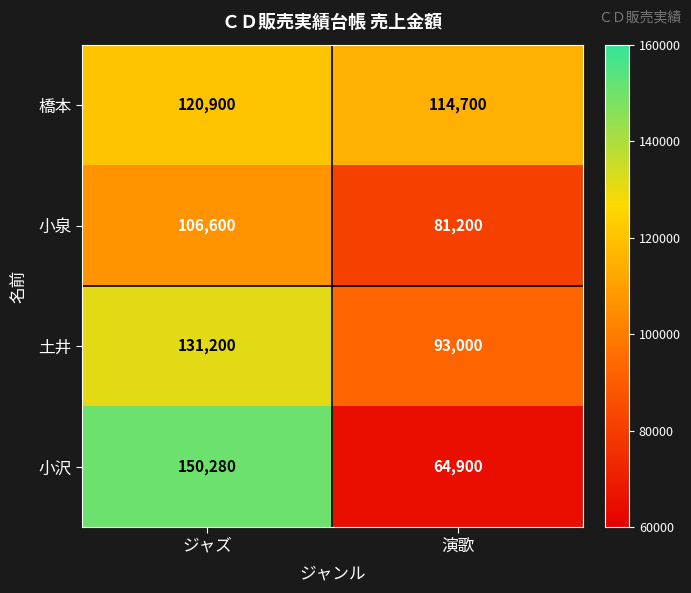

Which series has the largest total across all categories?

橋本